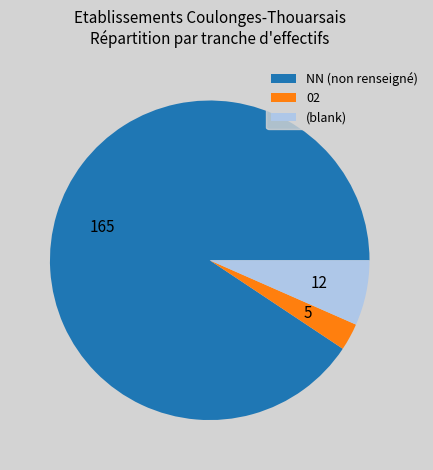

Count the number of slices in the pie.

3